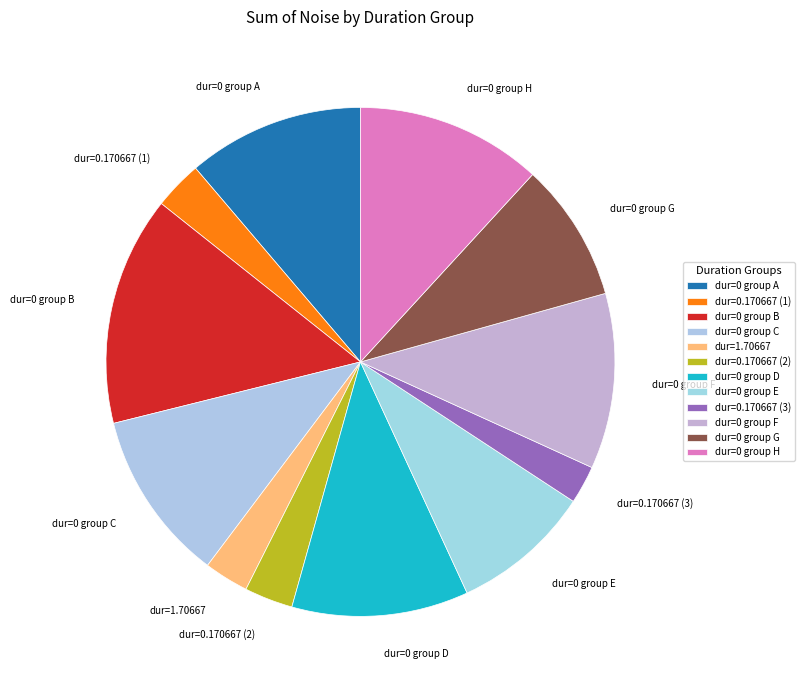

Does dur=0 group H account for over 50% of the chart?

No